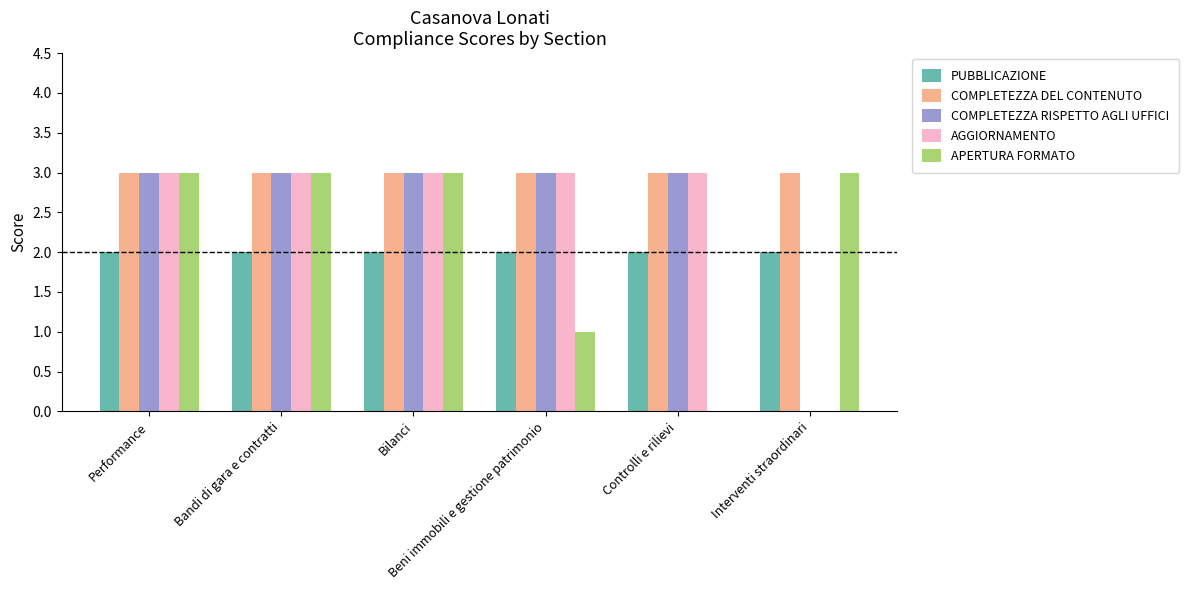

What is the sum of all COMPLETEZZA RISPETTO AGLI UFFICI values?

15